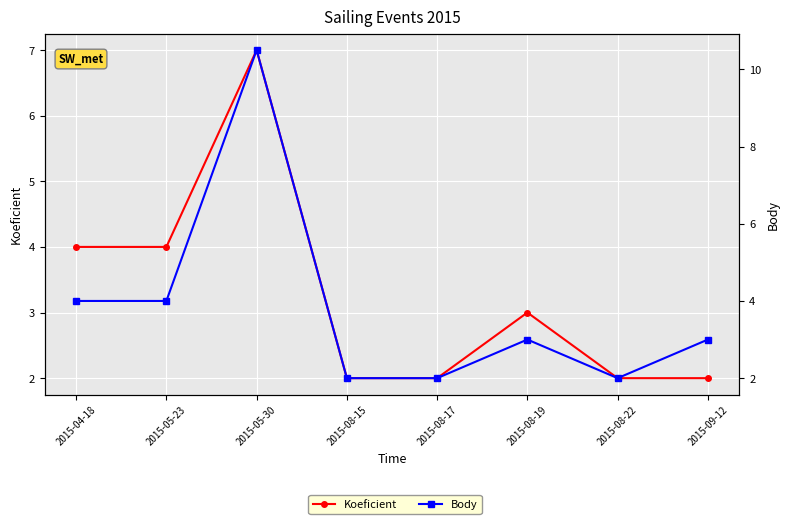

How many series are shown in this chart?

2